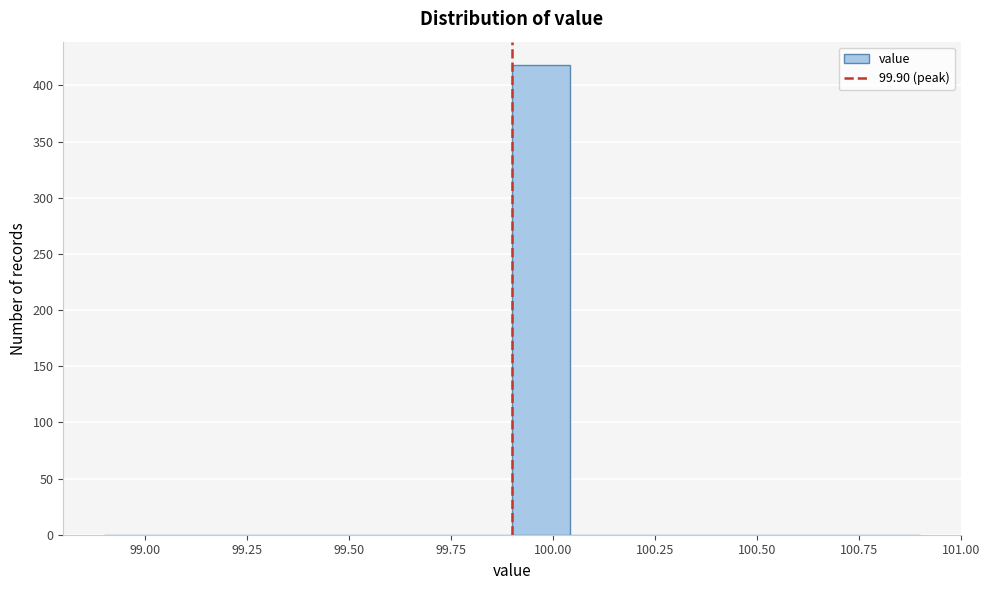

Read against the x-axis, roughly where is the centre of the tallest bar?

99.95